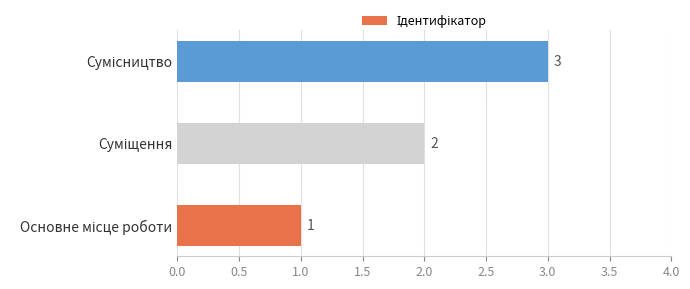

How many values are between 1 and 3?

3